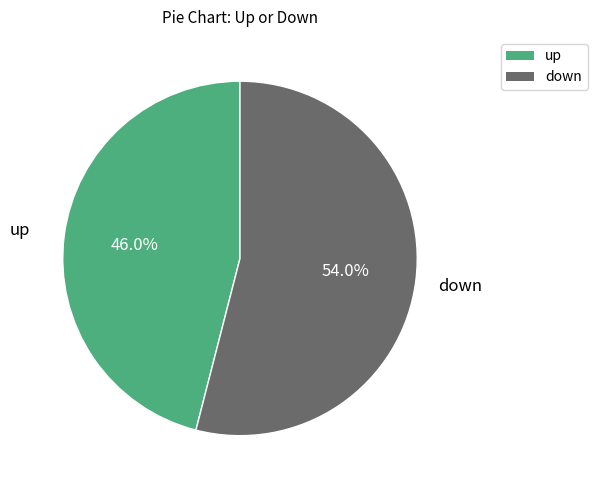

How much of the chart is everything except up?

54.0%